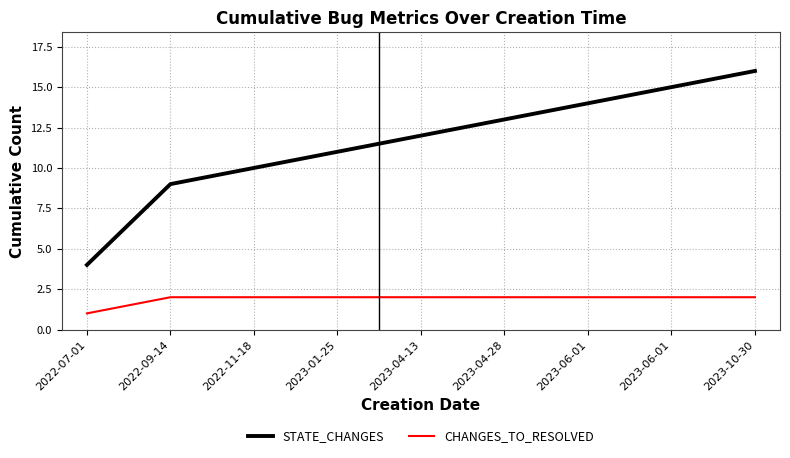

Reading left to right, list all the values displayed in this chart.

STATE_CHANGES: 2022-07-01=4	2022-09-14=9	2022-11-18=10	2023-01-25=11	2023-04-13=12	2023-04-28=13	2023-06-01=14	2023-06-01=15	2023-10-30=16
CHANGES_TO_RESOLVED: 2022-07-01=1	2022-09-14=2	2022-11-18=2	2023-01-25=2	2023-04-13=2	2023-04-28=2	2023-06-01=2	2023-06-01=2	2023-10-30=2